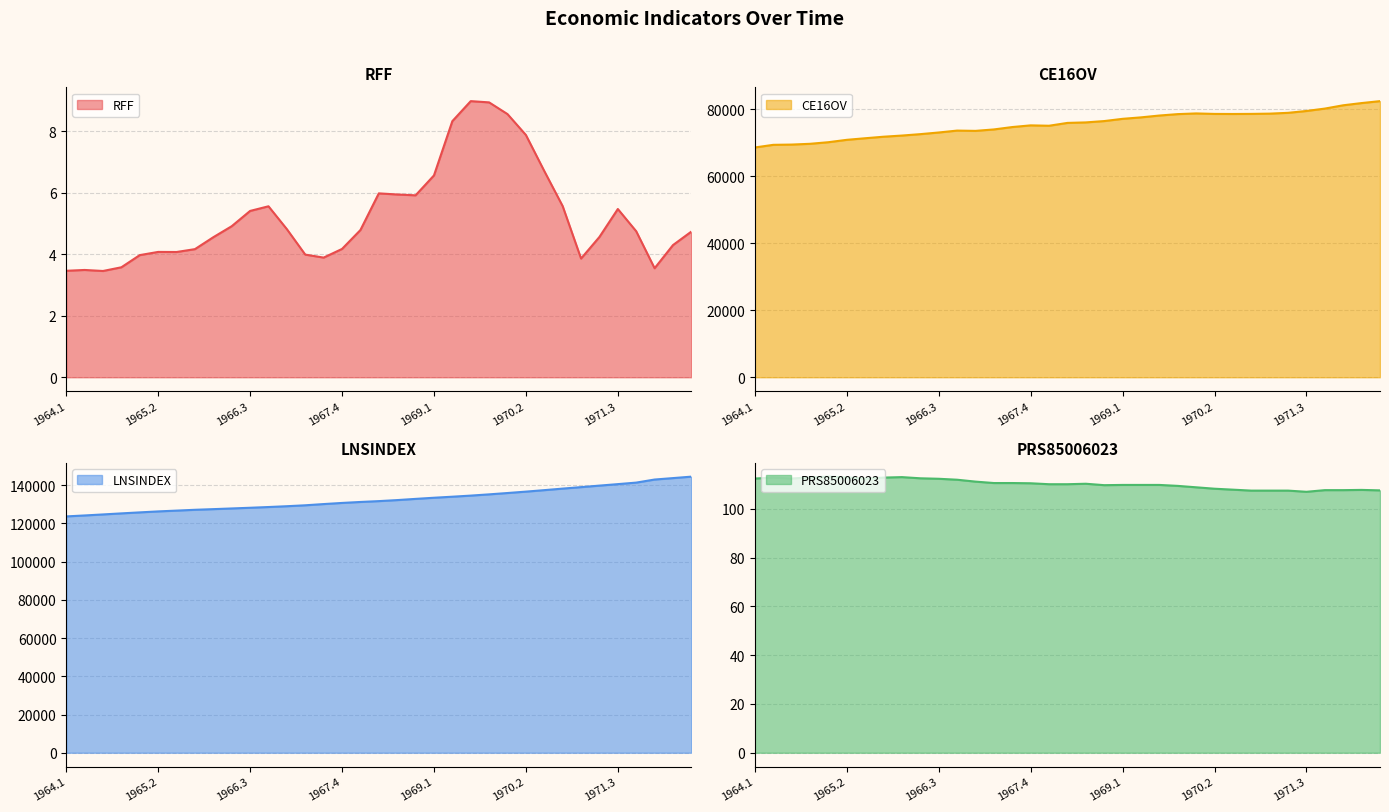

Between 1968.3 and 1971.2, which series saw the biggest shift?

LNSINDEX